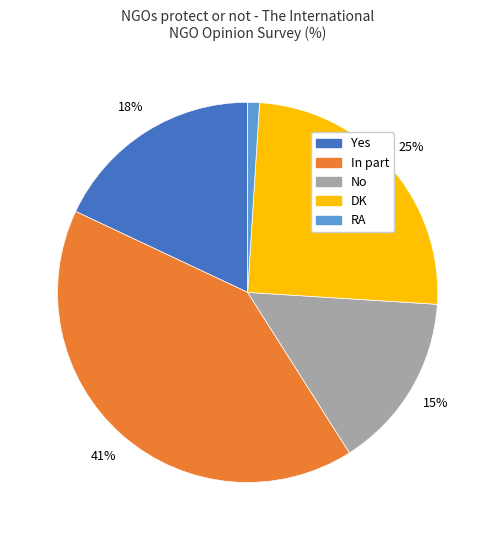

True or false: Yes accounts for 26% of the total.

False